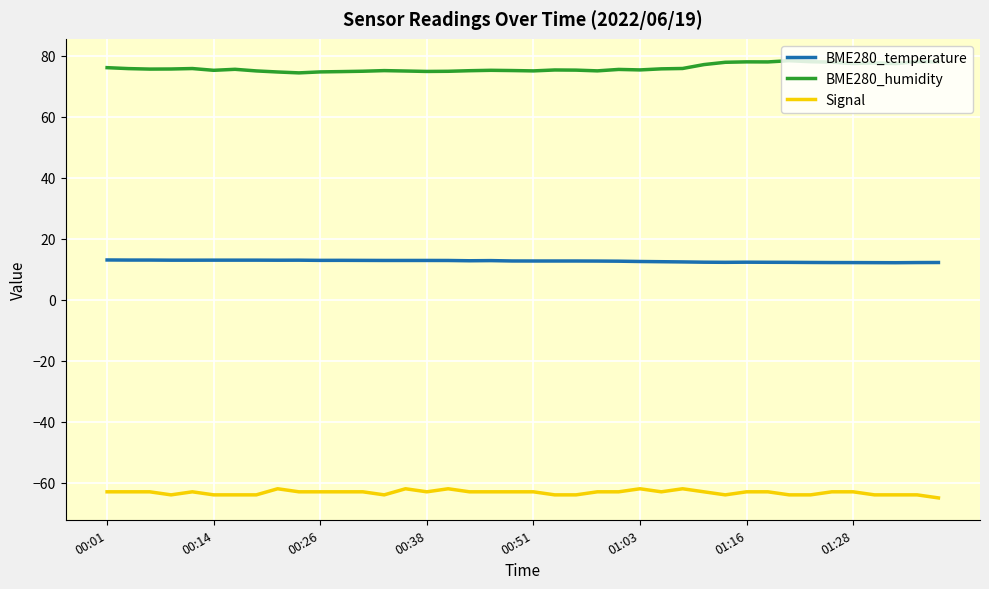

What is the minimum value for BME280_temperature?

12.1